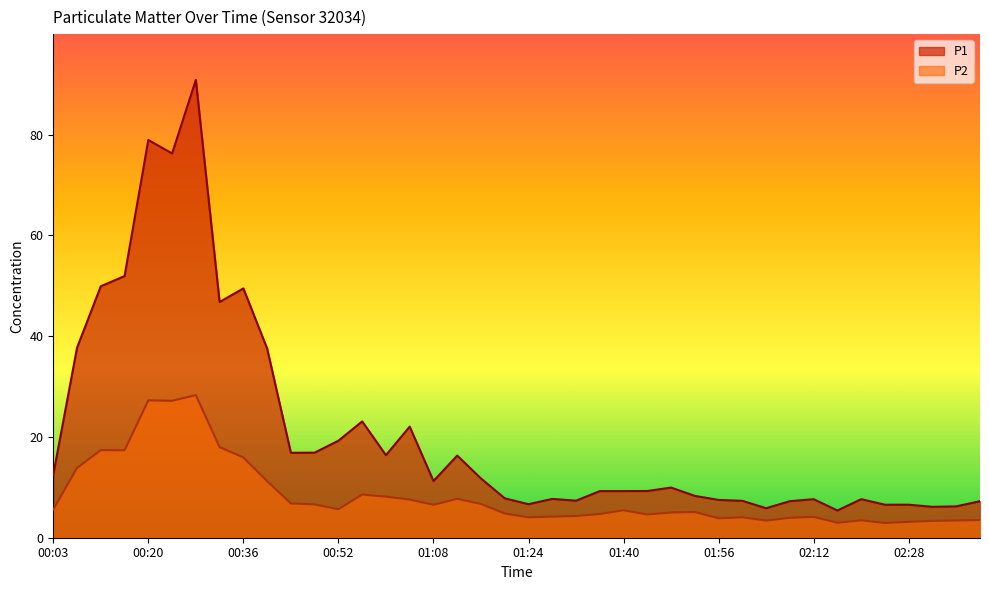

Is it true that P1 equals 6.0 at 01:44?

False